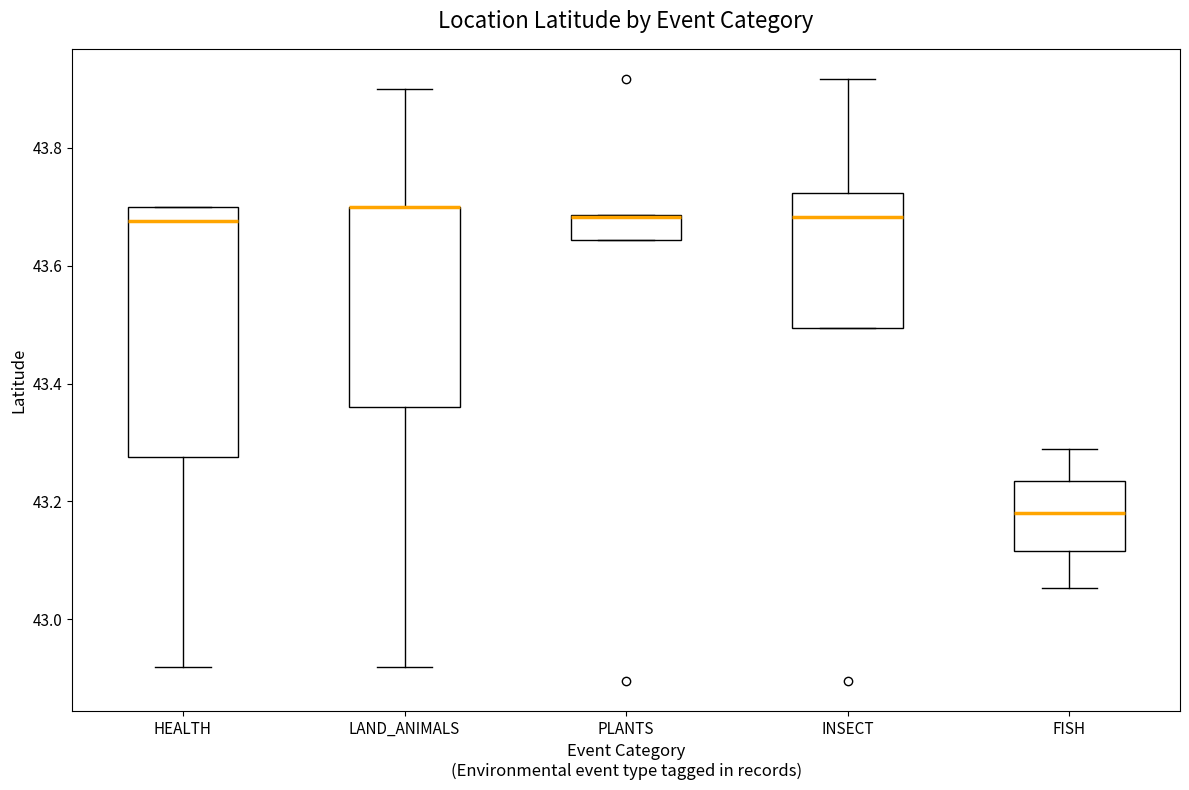

Where is the lower edge of the box for LAND_ANIMALS on the y-axis? The values are not printed on the chart, so give them approximately, as read against the axis.

43.36